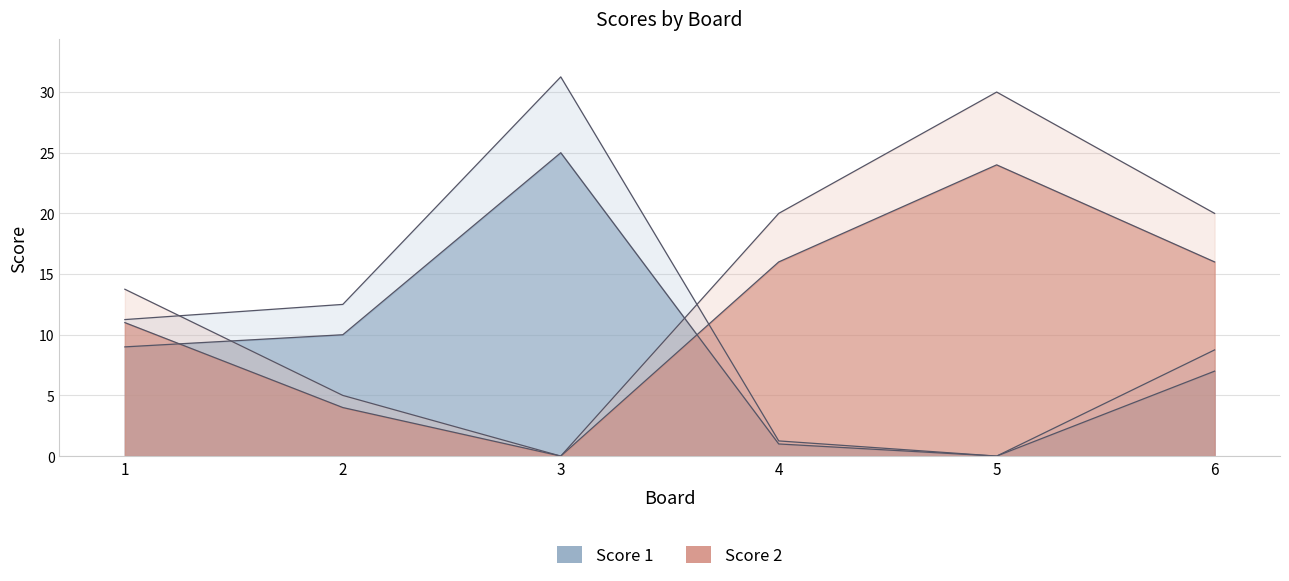

List the labels in order of Score 1 value, smallest first.

5, 4, 6, 1, 2, 3